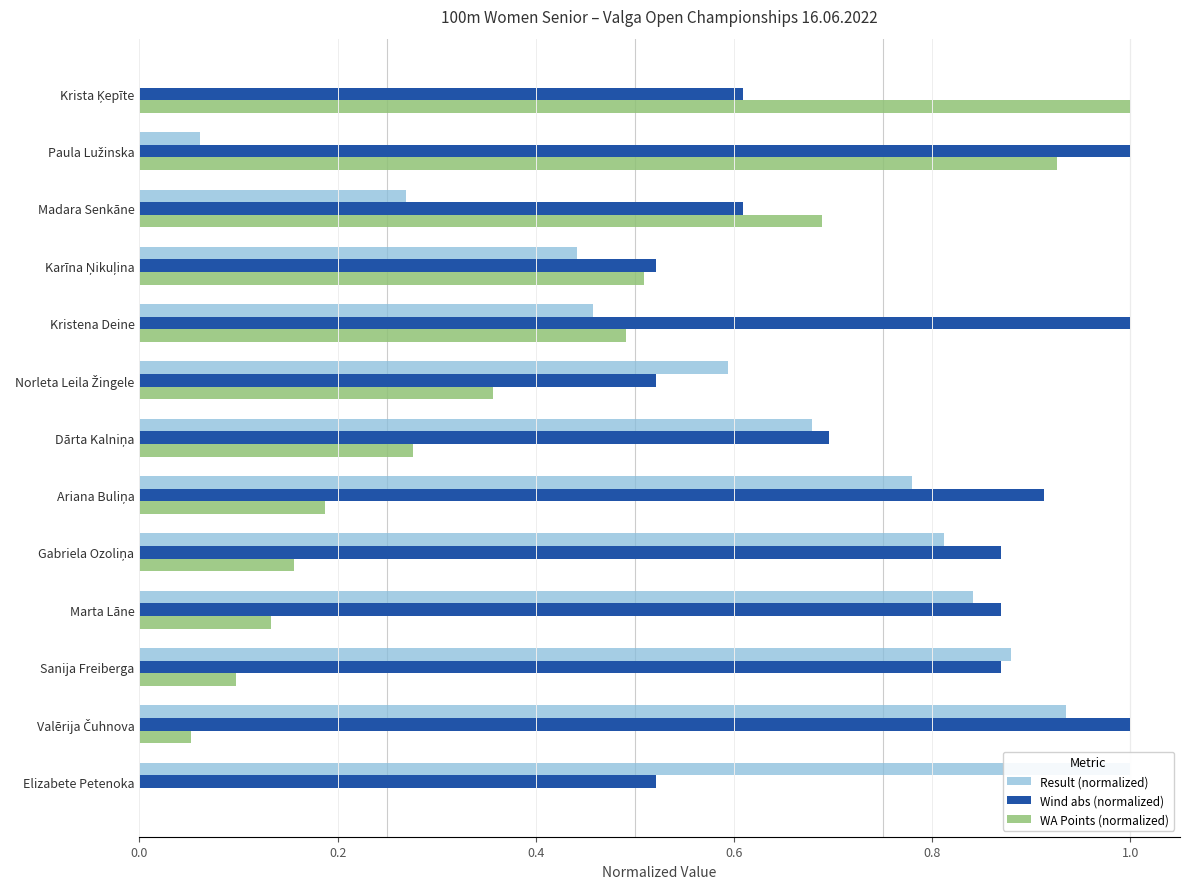

What is the sum of the WA Points (normalized) values at Krista Ķepīte and Marta Lāne?

1.1